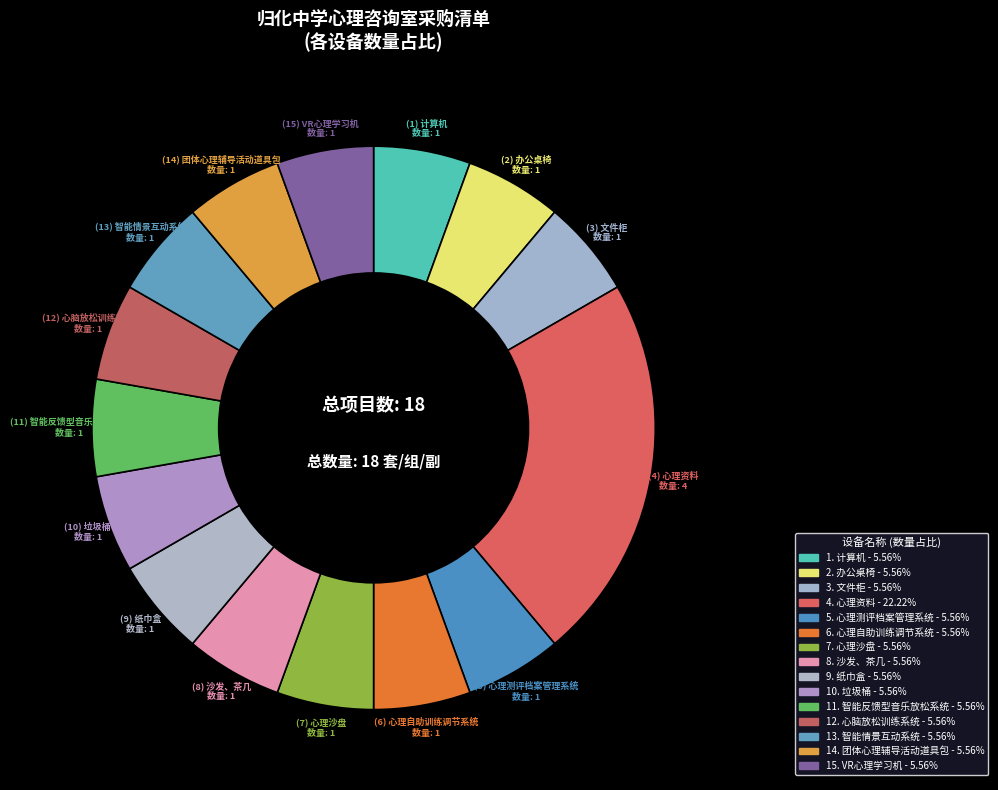

How many slices are in this pie chart?

15